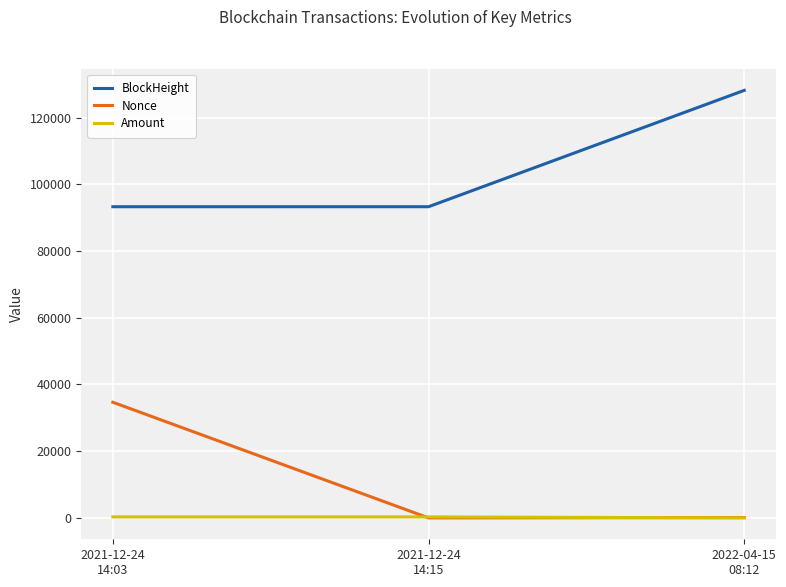

What is the maximum value shown in the chart?

128183.0